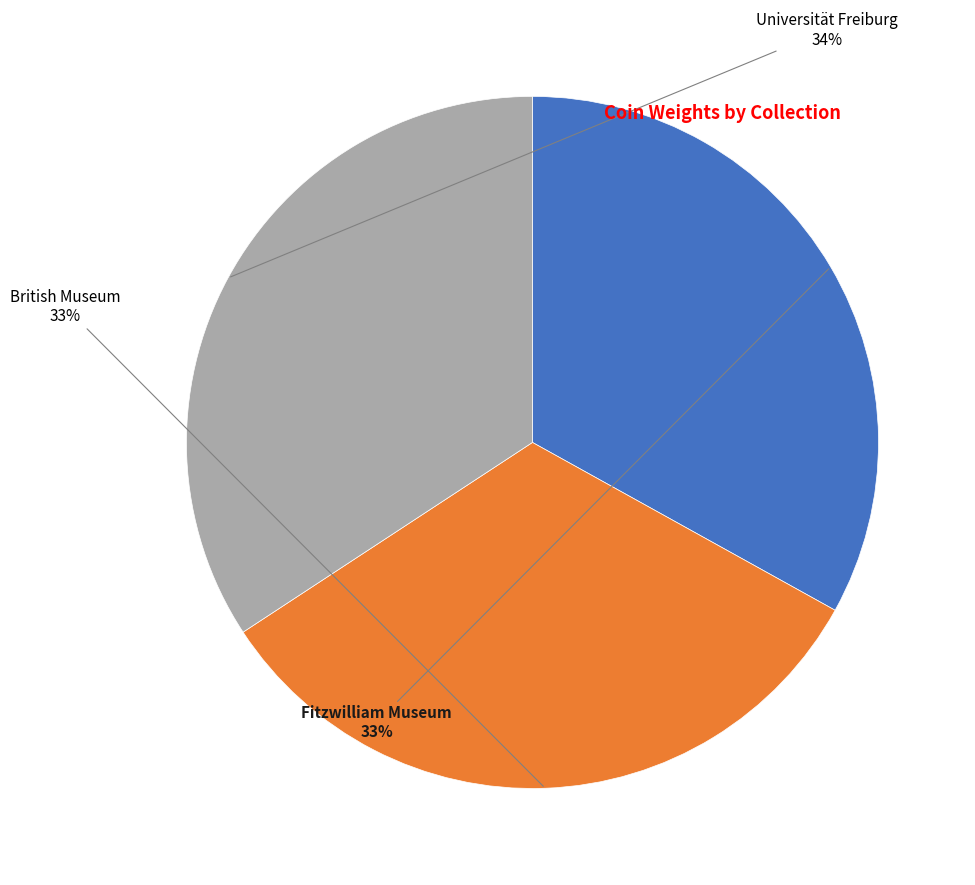

Between Universität Freiburg and Fitzwilliam Museum, which is larger?

Universität Freiburg